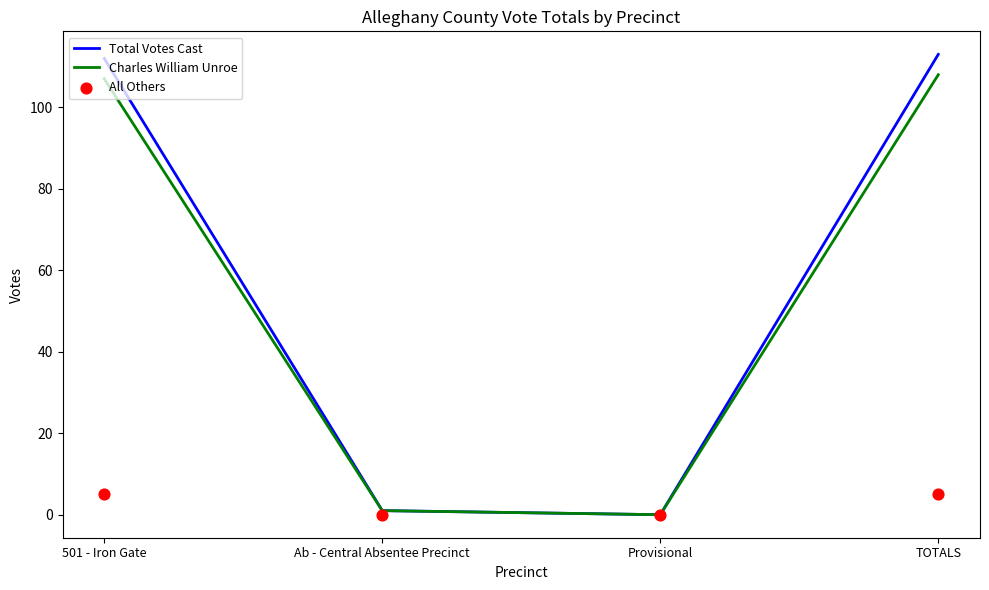

What is the total value across all series at Ab - Central Absentee Precinct?

2